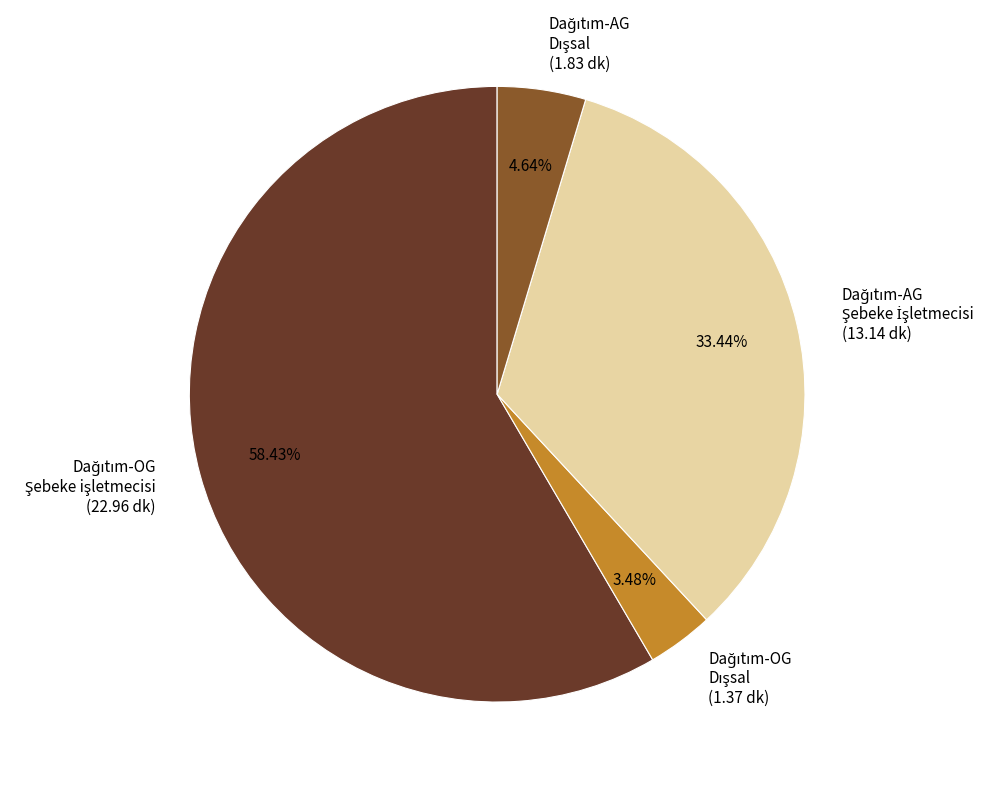

Is there any slice that represents more than half of the pie?

Yes